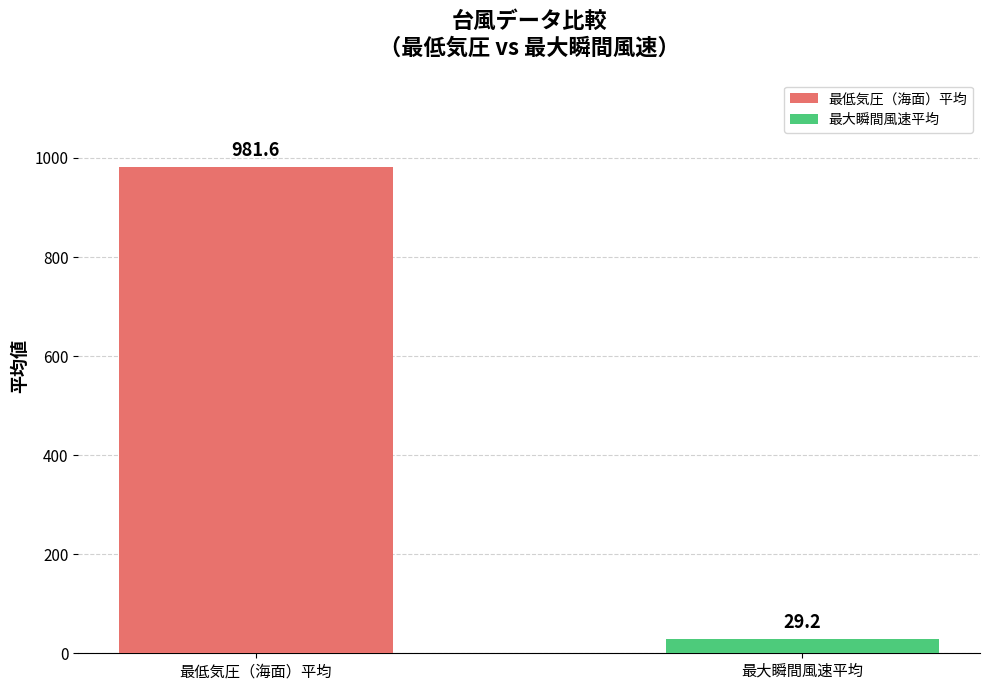

Rank the categories by value from highest to lowest.

最低気圧（海面）平均, 最大瞬間風速平均